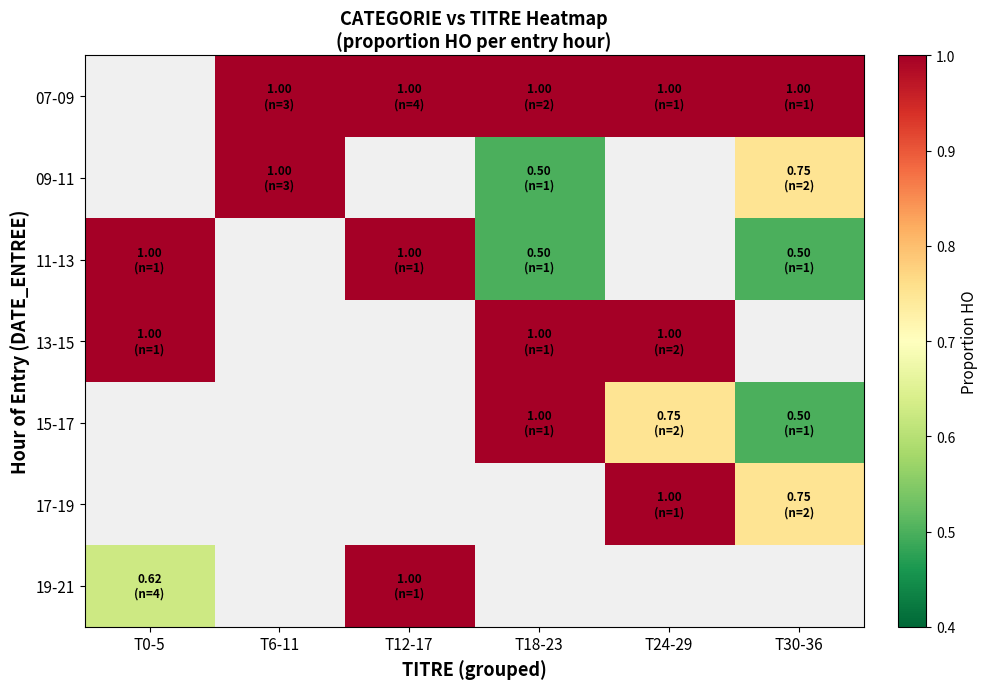

Which series has the largest range (max minus min)?

11-13